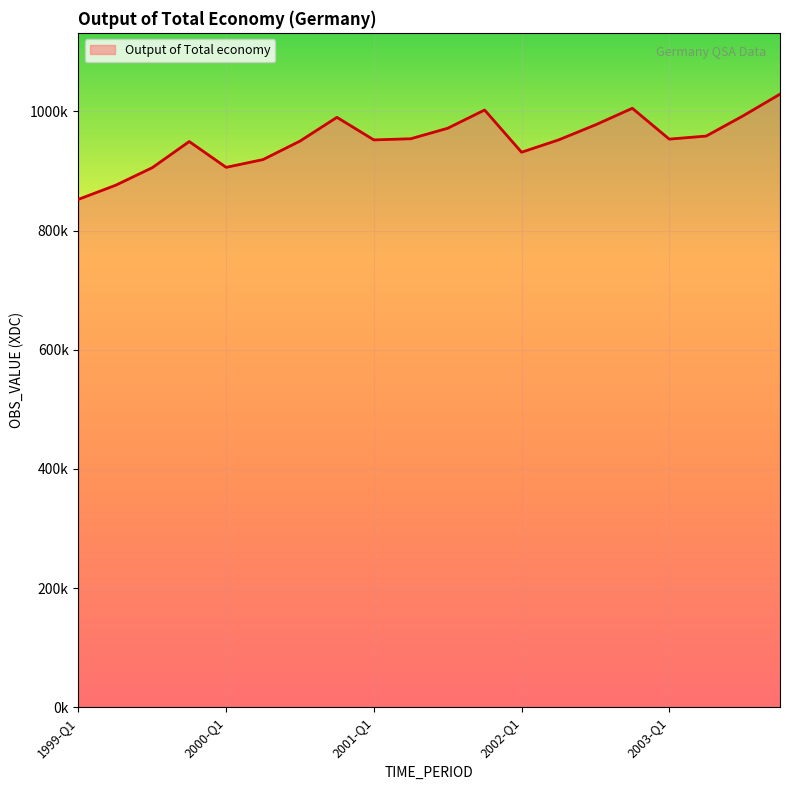

Rank the categories by value from lowest to highest.

1999-Q1, 1999-Q2, 1999-Q3, 2000-Q1, 2000-Q2, 2002-Q1, 1999-Q4, 2000-Q3, 2002-Q2, 2001-Q1, 2003-Q1, 2001-Q2, 2003-Q2, 2001-Q3, 2002-Q3, 2000-Q4, 2003-Q3, 2001-Q4, 2002-Q4, 2003-Q4